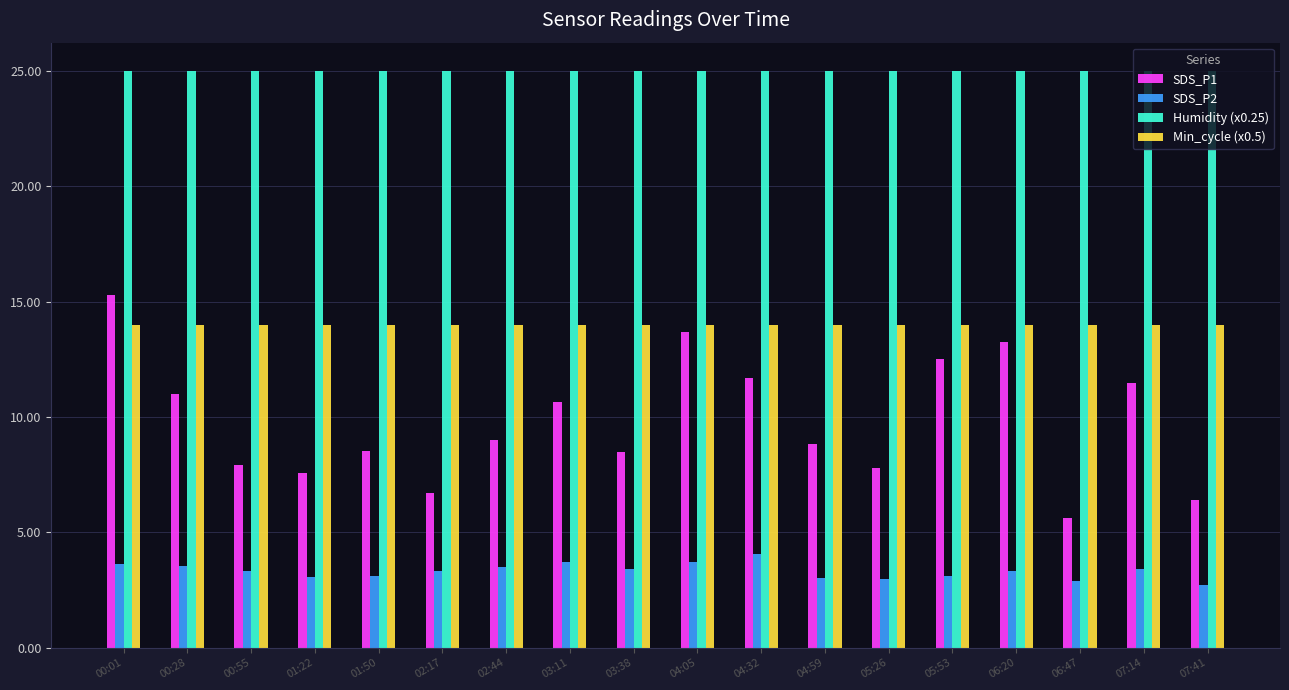

The value of Humidity (x0.25) at 02:17 is 13.5. True or false?

False